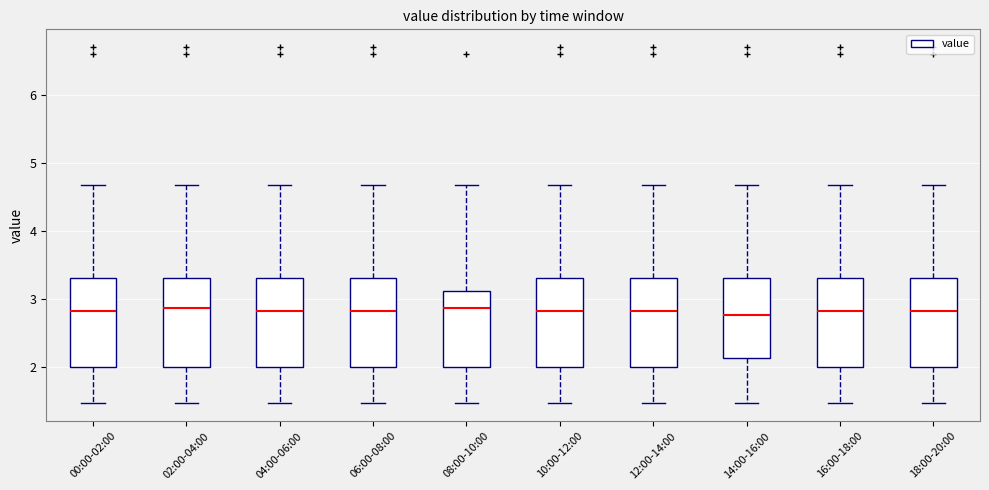

Where does the median line of the box for 02:00-04:00 sit on the y-axis? The values are not printed on the chart, so give them approximately, as read against the axis.

2.9